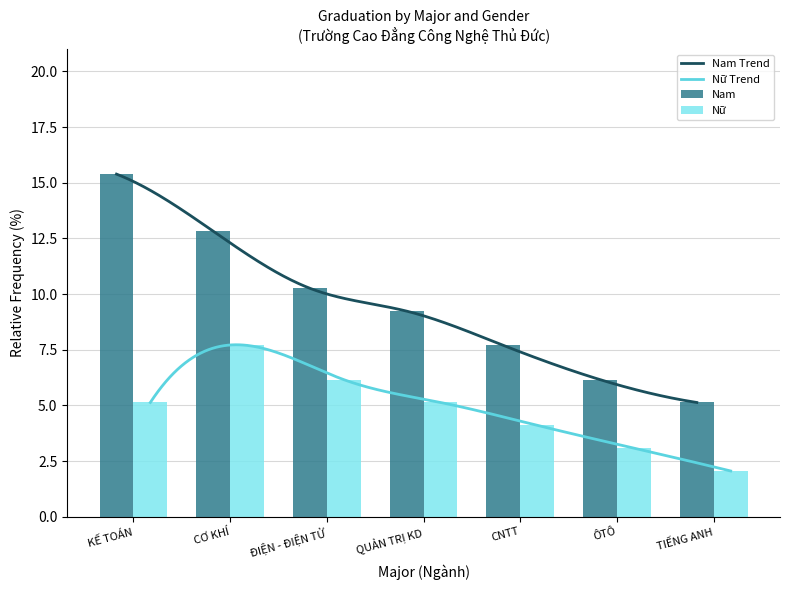

The Nữ series shows 5.1 at QUẢN TRỊ KD. True or false?

True